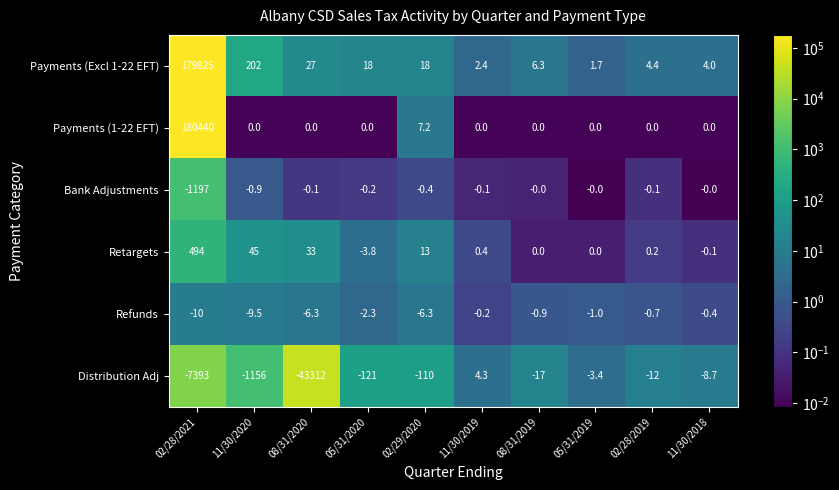

Rank the series at 05/31/2020 from lowest to highest value.

Distribution Adj, Retargets, Refunds, Bank Adjustments, Payments (1-22 EFT), Payments (Excl 1-22 EFT)